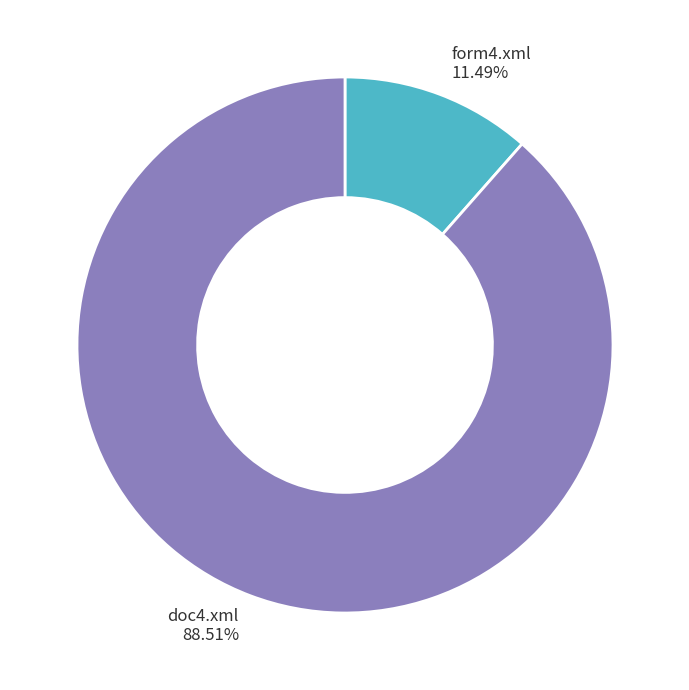

Which category has the smallest portion of the pie?

form4.xml